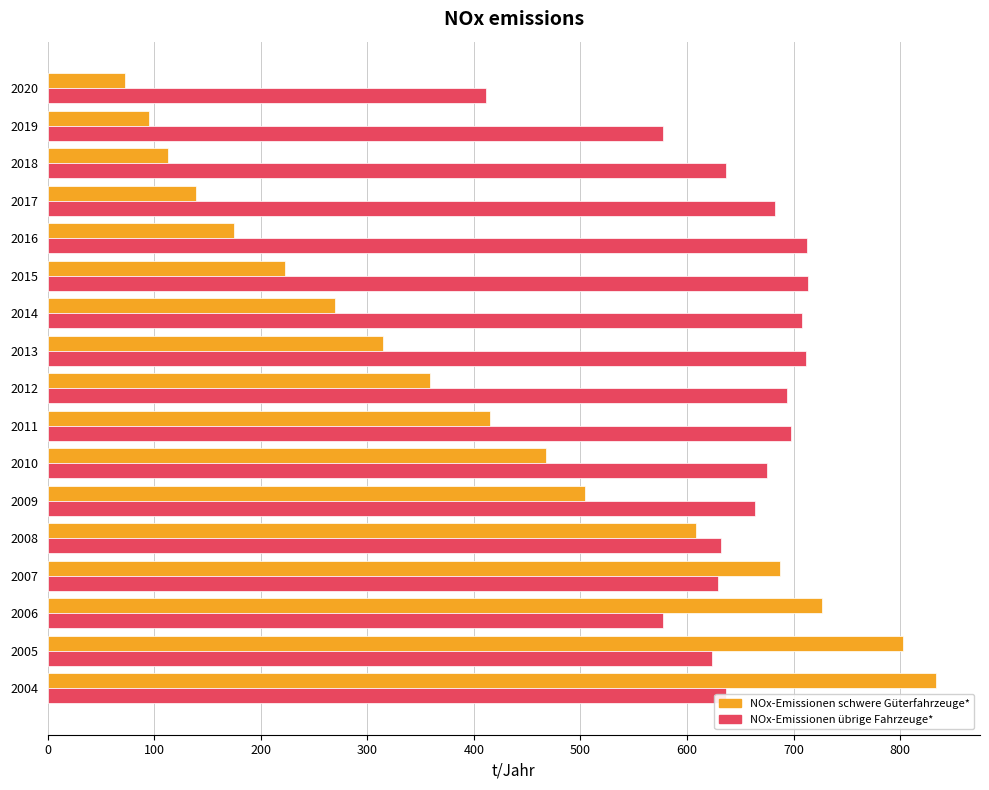

Rank the categories by NOx-Emissionen schwere Güterfahrzeuge* value from highest to lowest.

2004, 2005, 2006, 2007, 2008, 2009, 2010, 2011, 2012, 2013, 2014, 2015, 2016, 2017, 2018, 2019, 2020